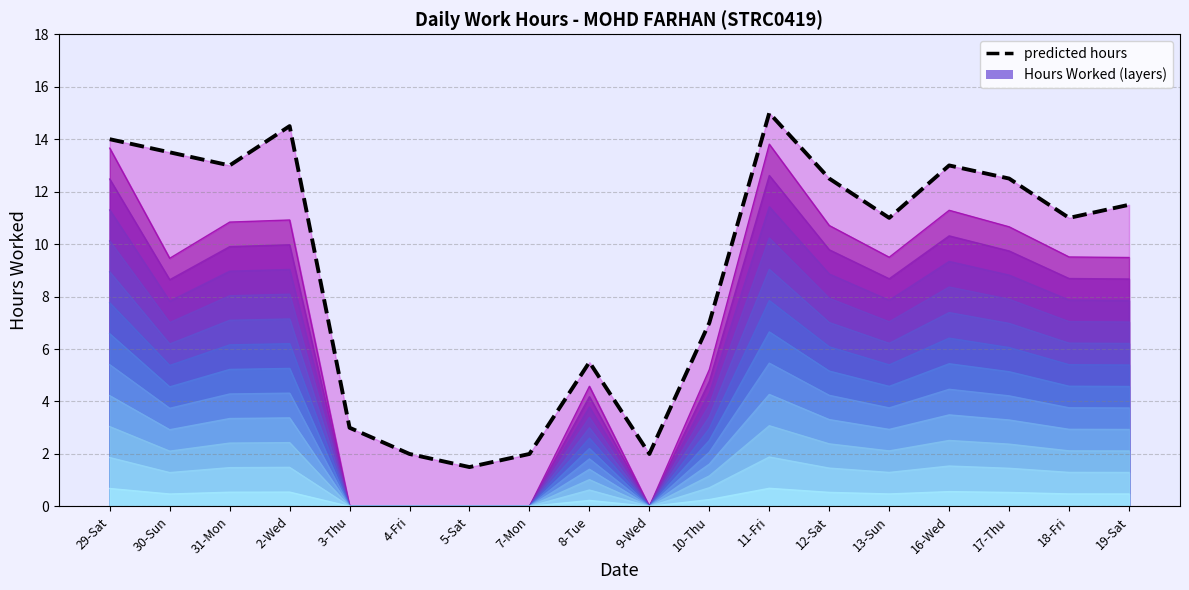

What is the change in value from 4-Fri to 13-Sun?

+9.0